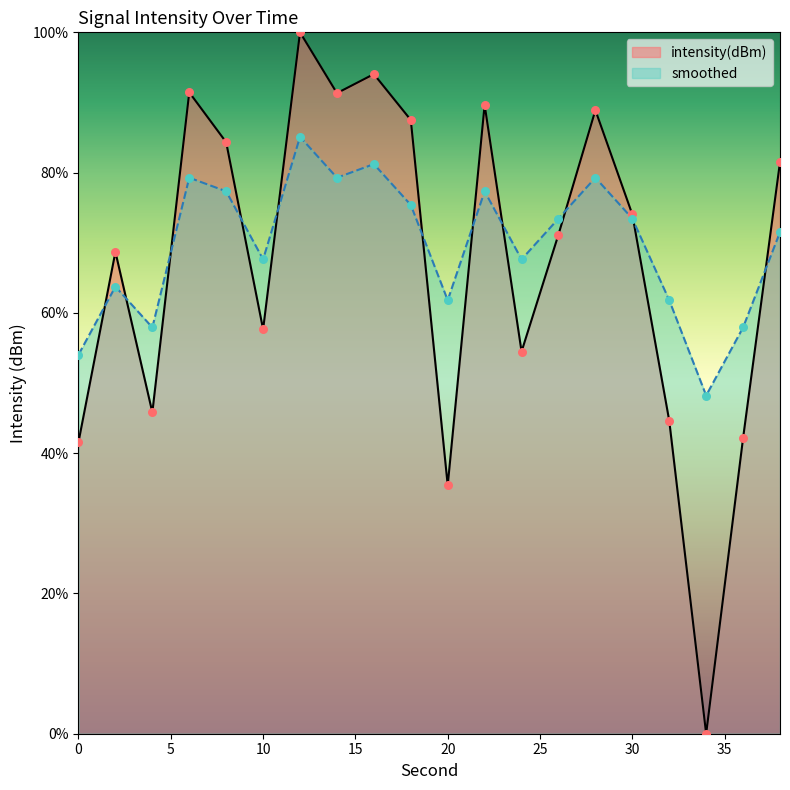

At how many categories does at least one series exceed 9?

20